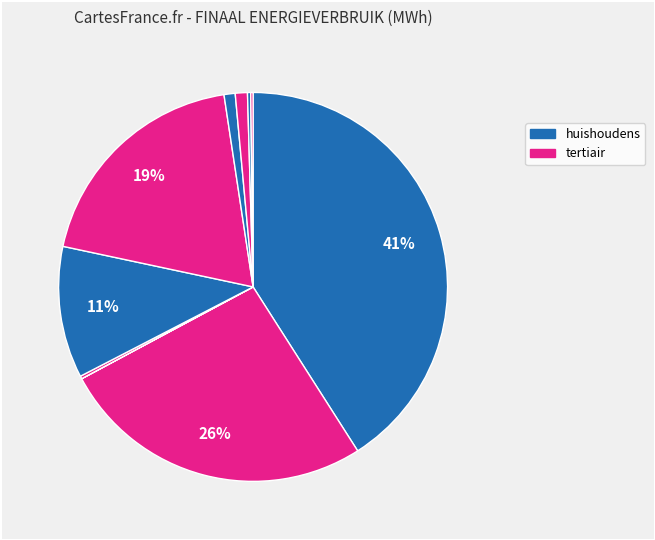

To the nearest percent, what is the difference between the largest and smallest slice percentages?

41%